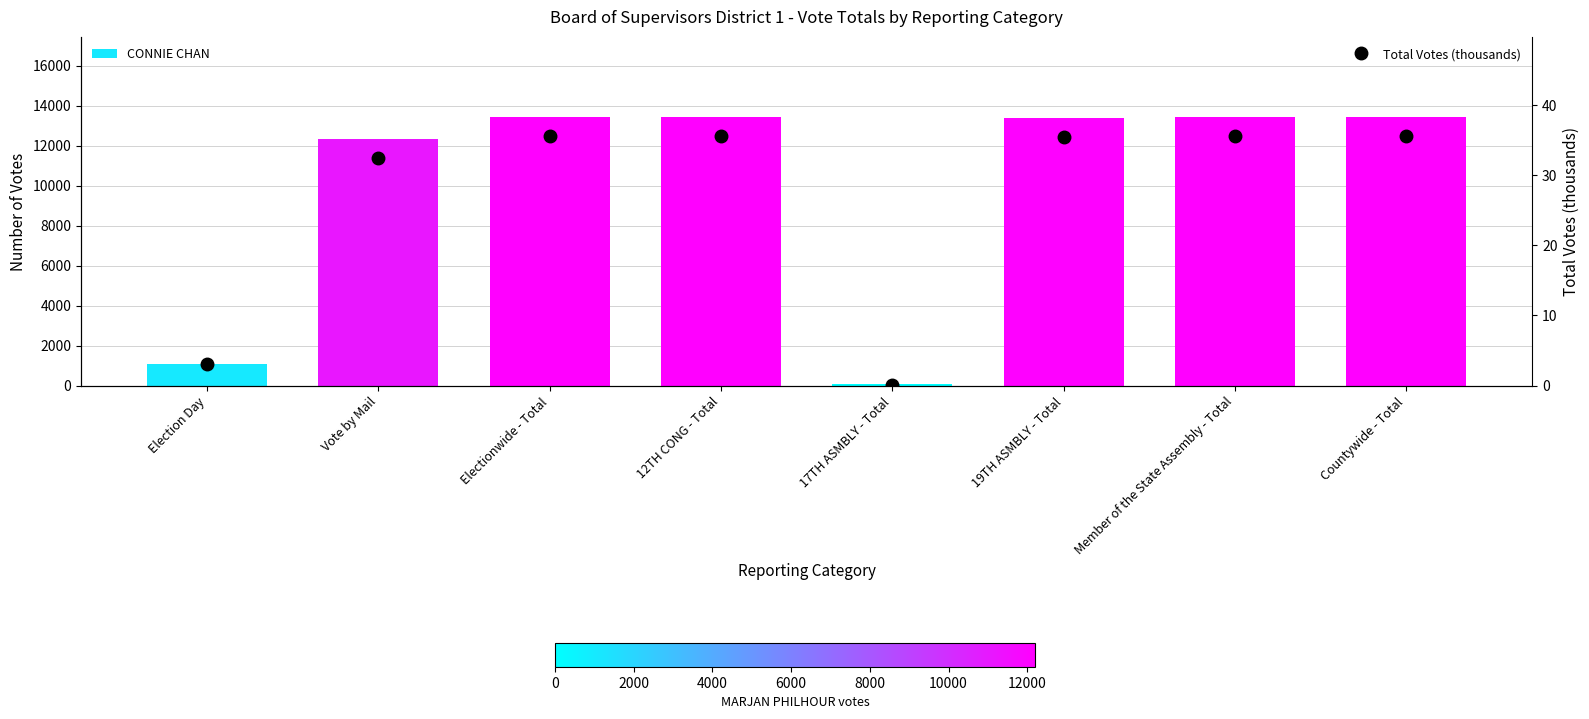

What is the difference between the maximum and second lowest values in the CONNIE CHAN series?

12340.0